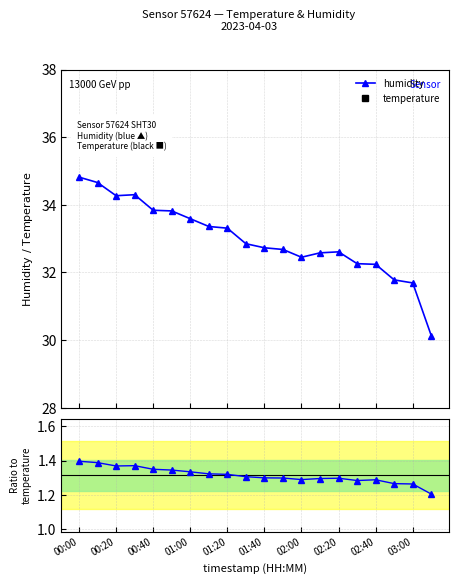

What is the value of the humidity point at the 11th from the left?

32.7